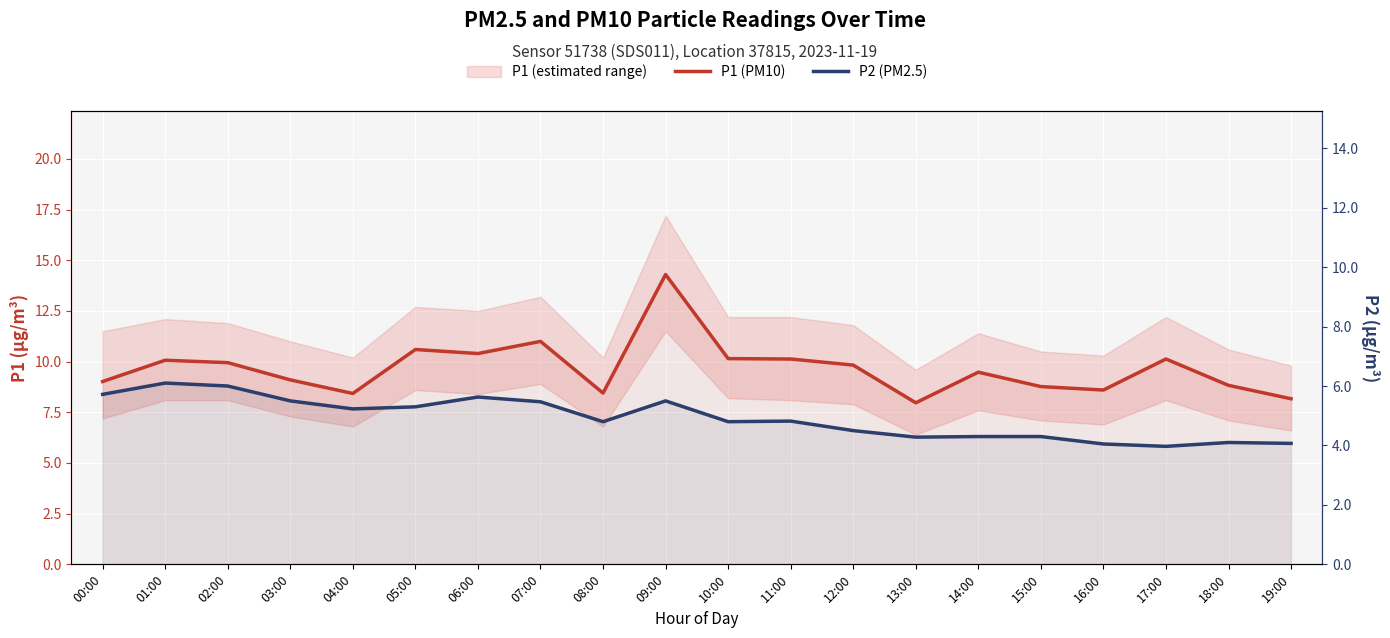

True or false: P2 (PM2.5) and P1 (PM10) cross at least once.

False